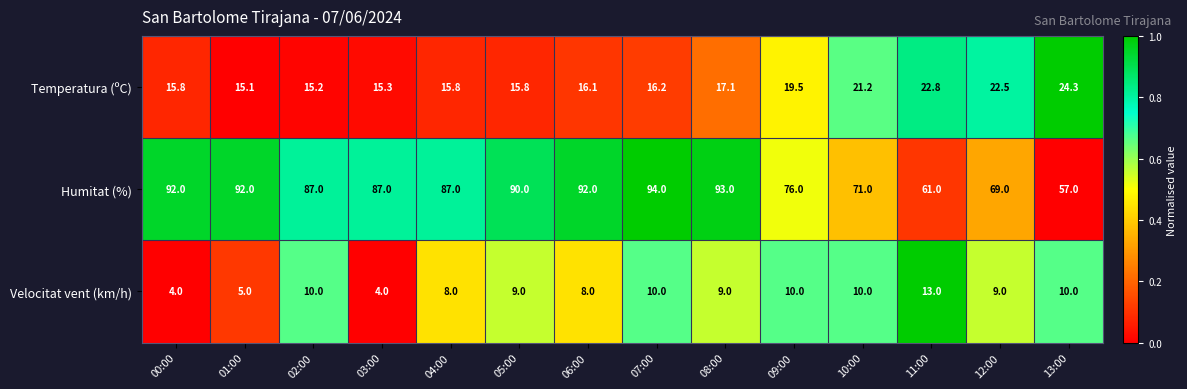

The Humitat (%) series shows 34.0 at 06:00. True or false?

False